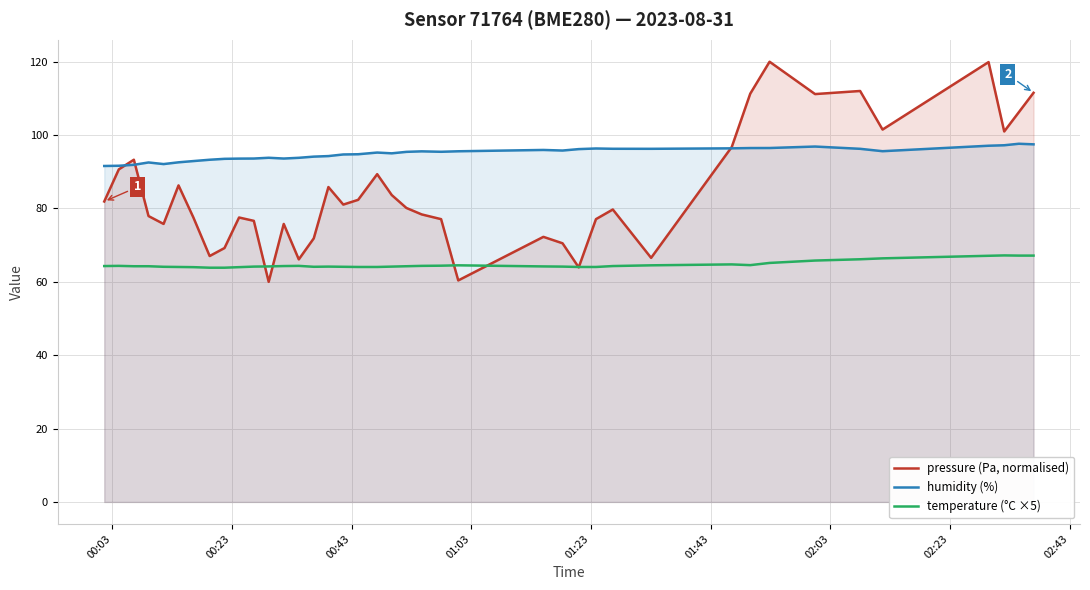

True or false: temperature (°C ×5) and humidity (%) intersect in this chart.

False